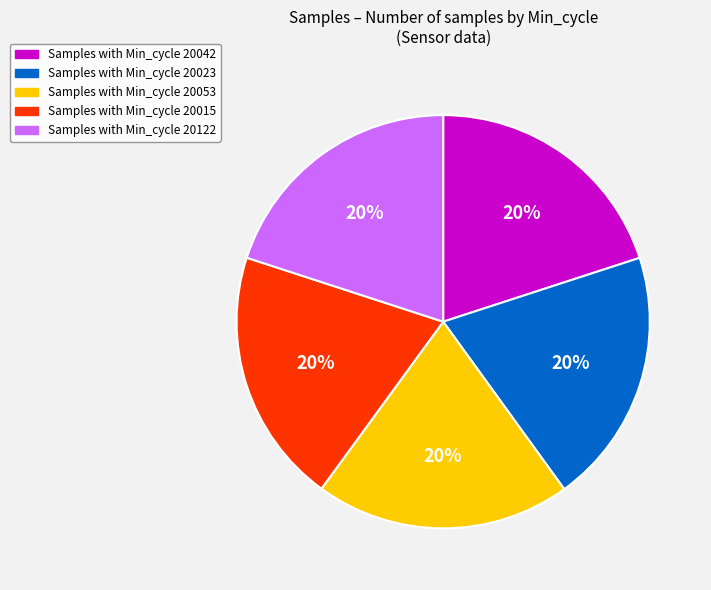

To the nearest percent, what is the average slice percentage?

20%